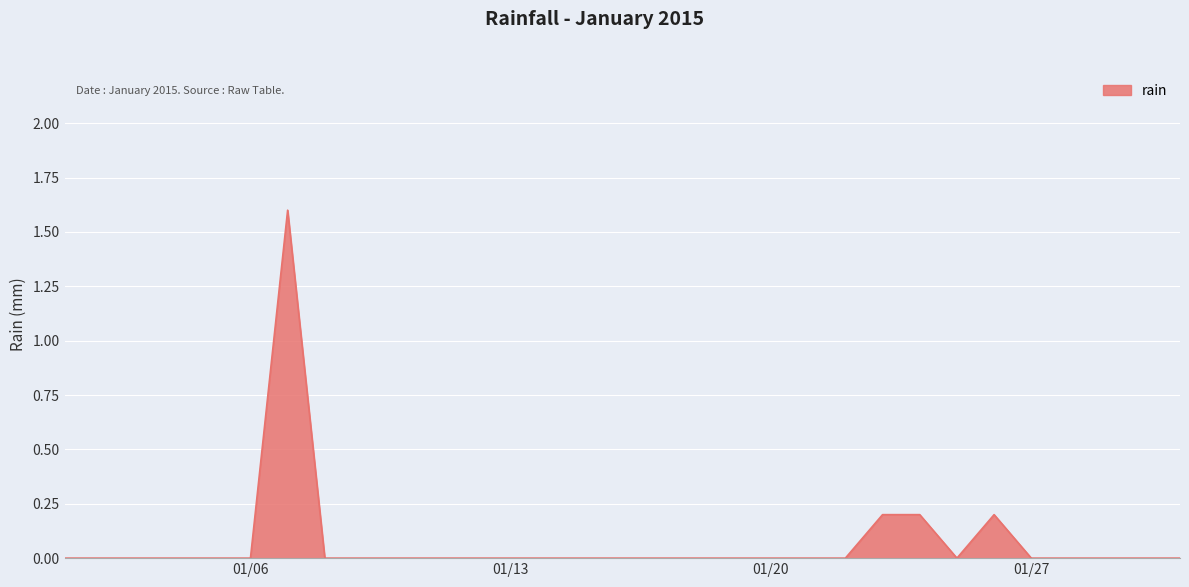

What is the greatest value displayed?

1.6